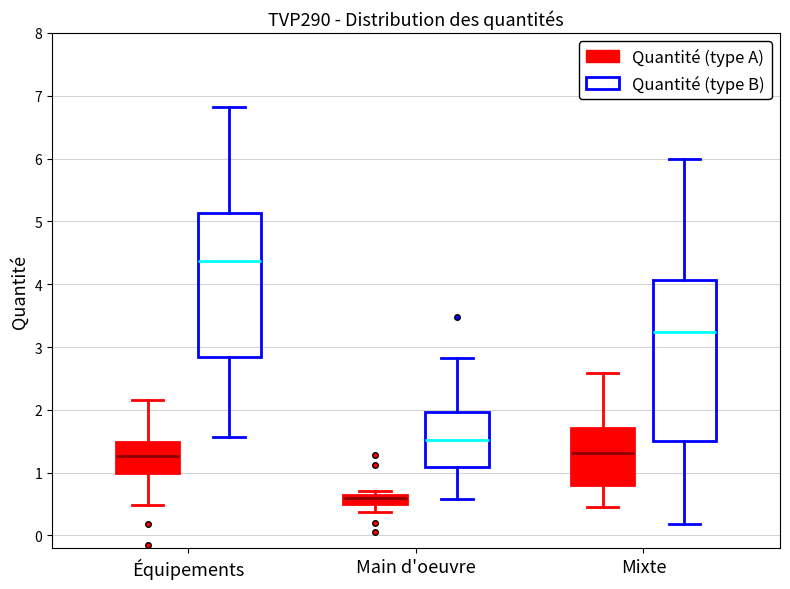

Comparing the boxes themselves (not the whiskers), which one is the tallest?

Mixte (Quantité (type B))